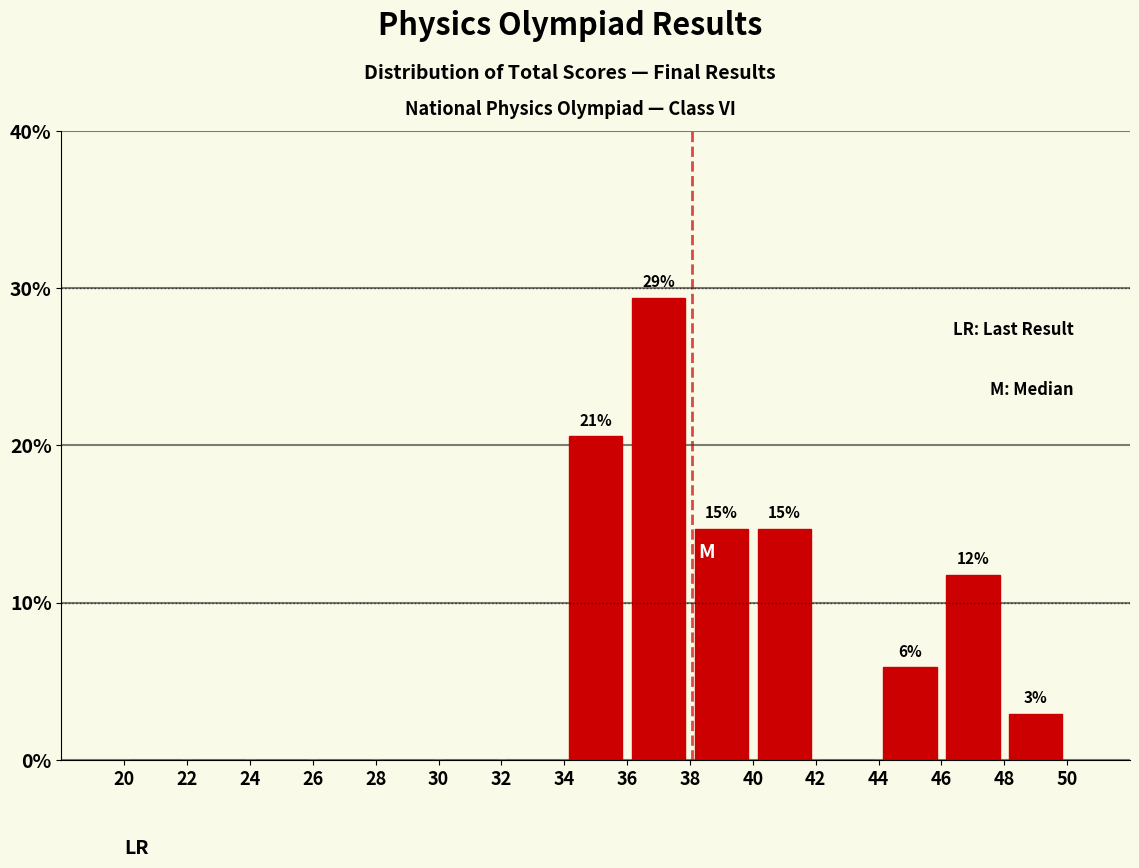

Which range on the x-axis has the tallest bar?

36 to 38